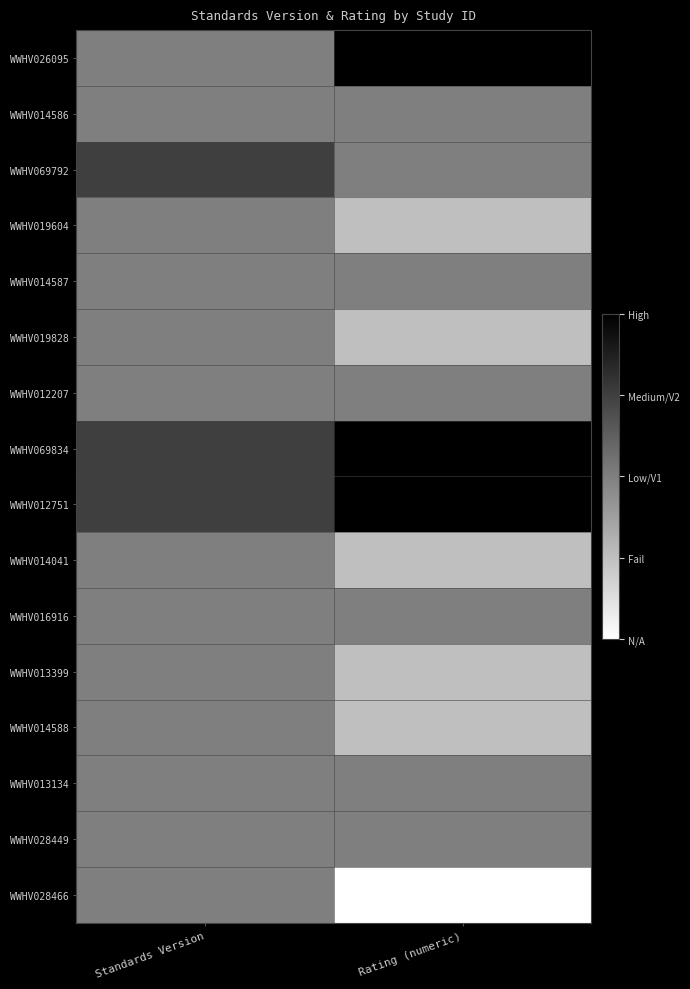

What is the smallest value displayed?

-1